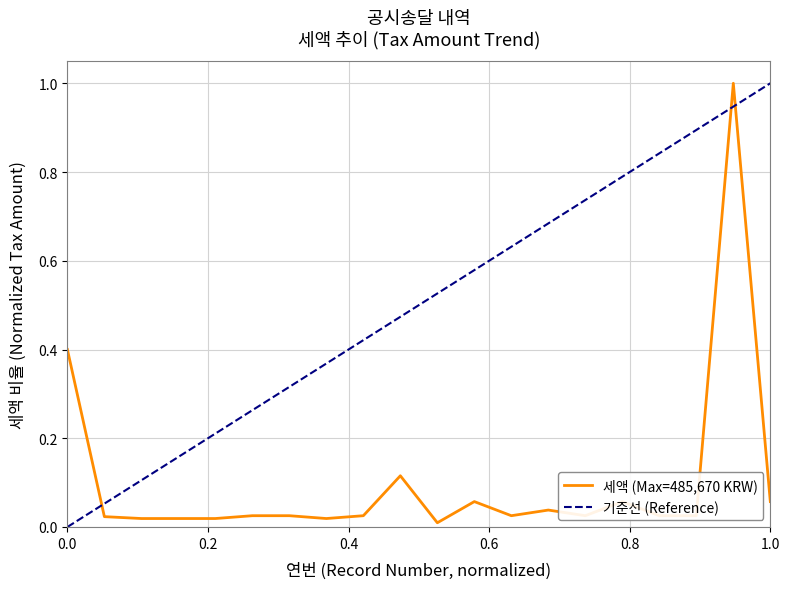

What is the sum of the values at 7 and 17?

0.1